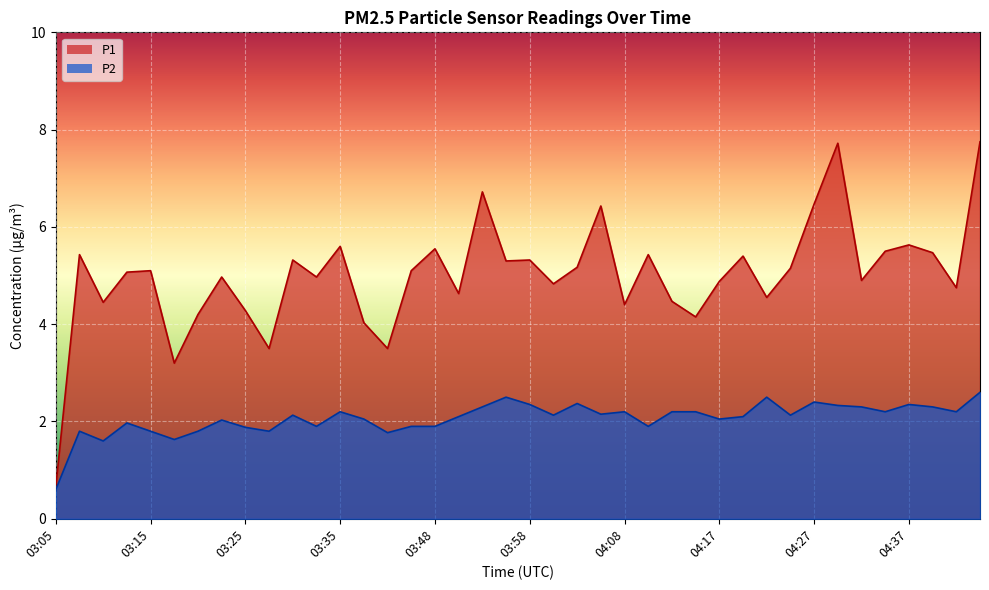

Where is P2 nearest to the value 1?

03:05